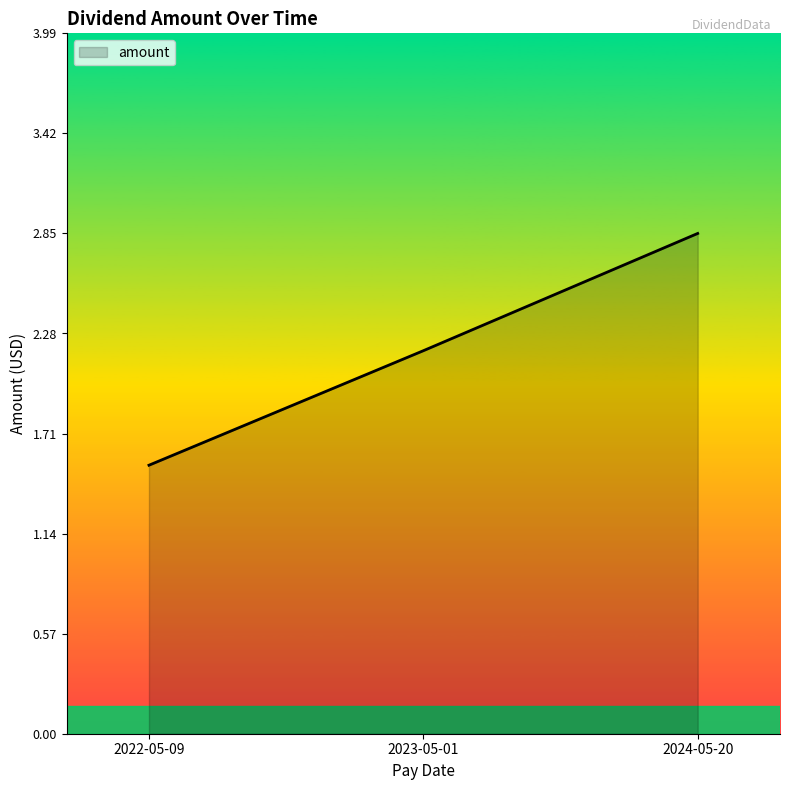

Which category has the lowest value across all series?

2022-05-09